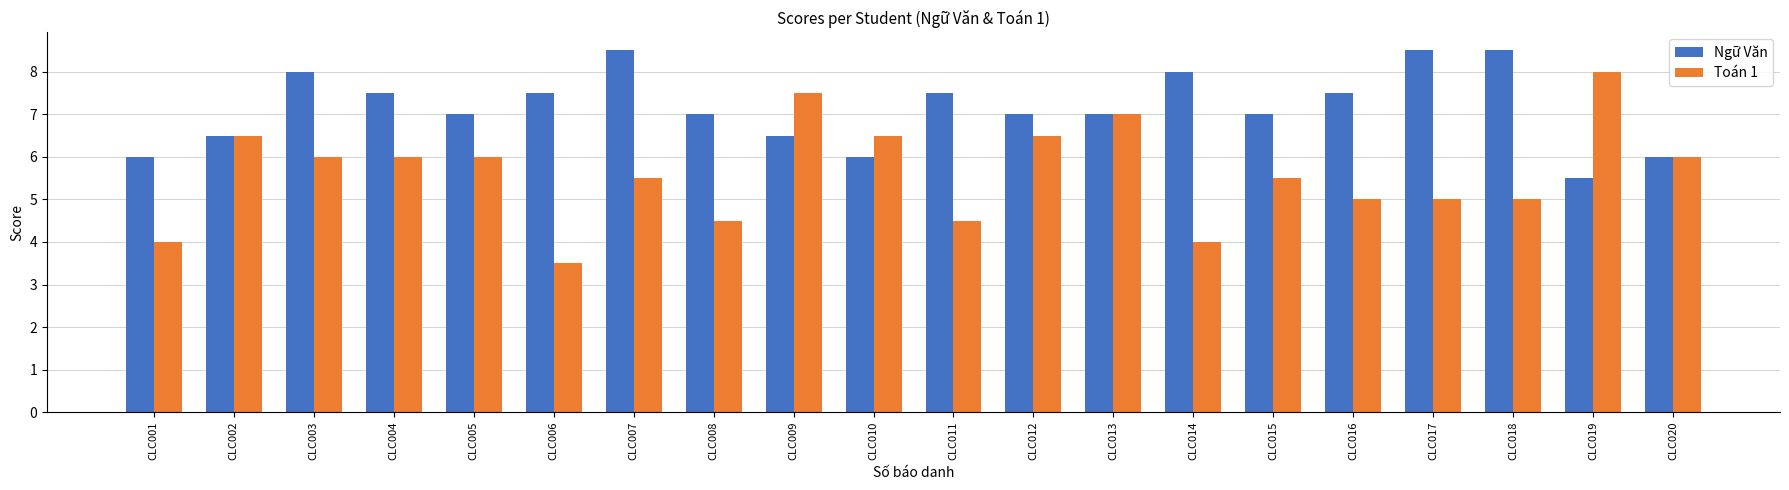

True or false: Toán 1 has a value of 6.0 at CLC004.

True